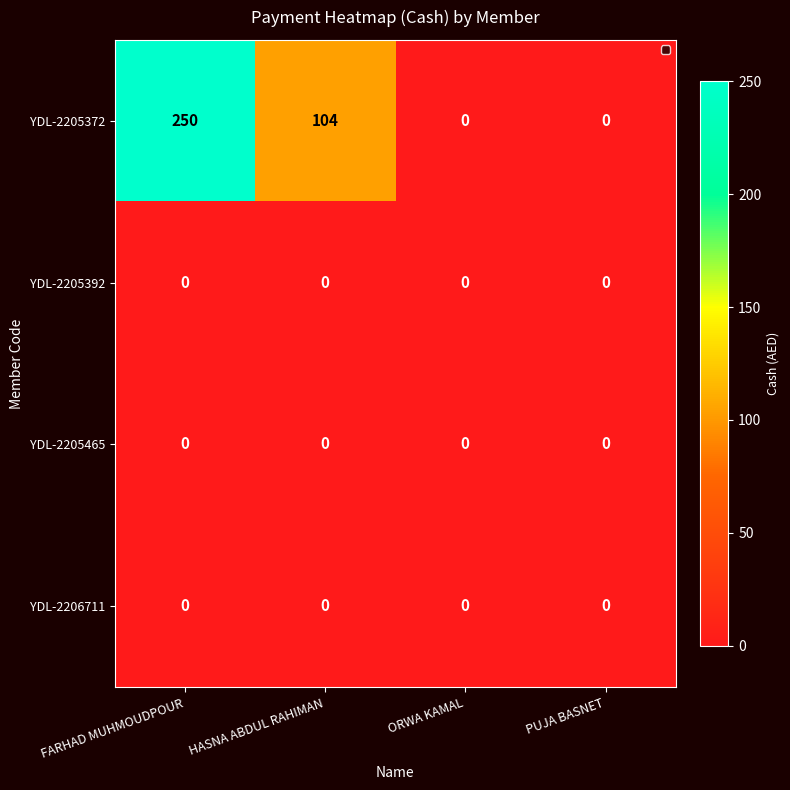

At which category is the sum across all series the highest?

FARHAD MUHMOUDPOUR